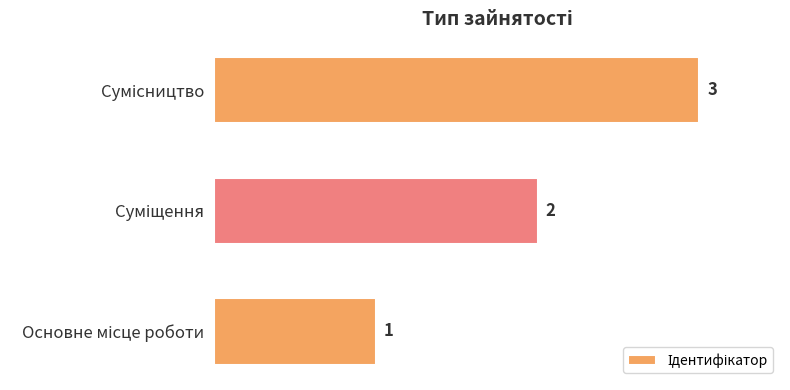

What is the maximum value shown in the chart?

3